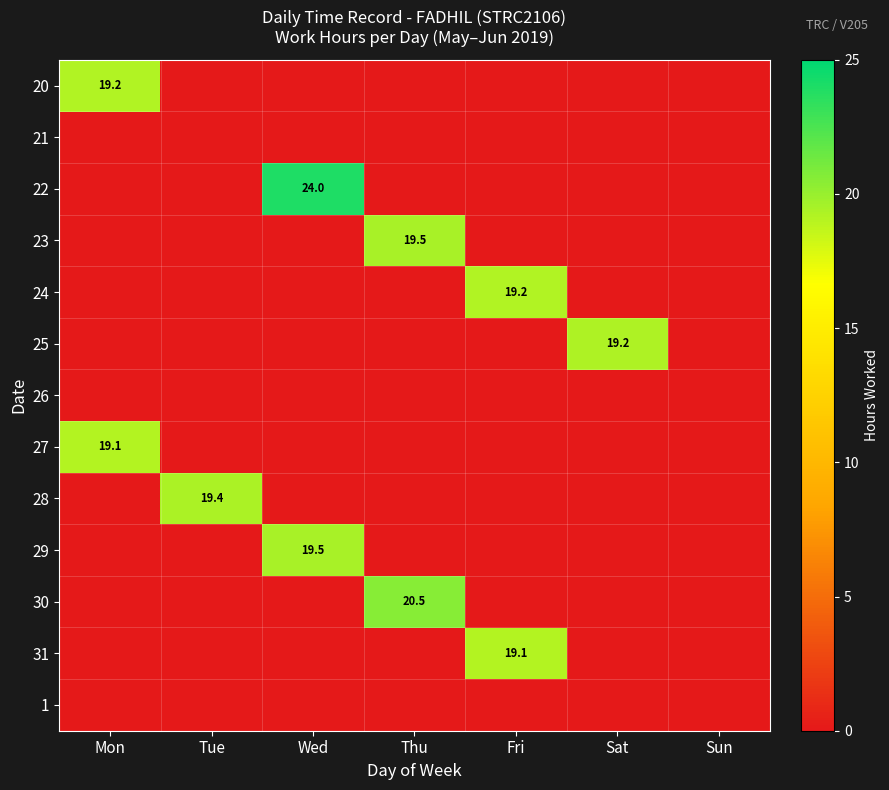

True or false: 22 has a value of 42.8 at Wed.

False